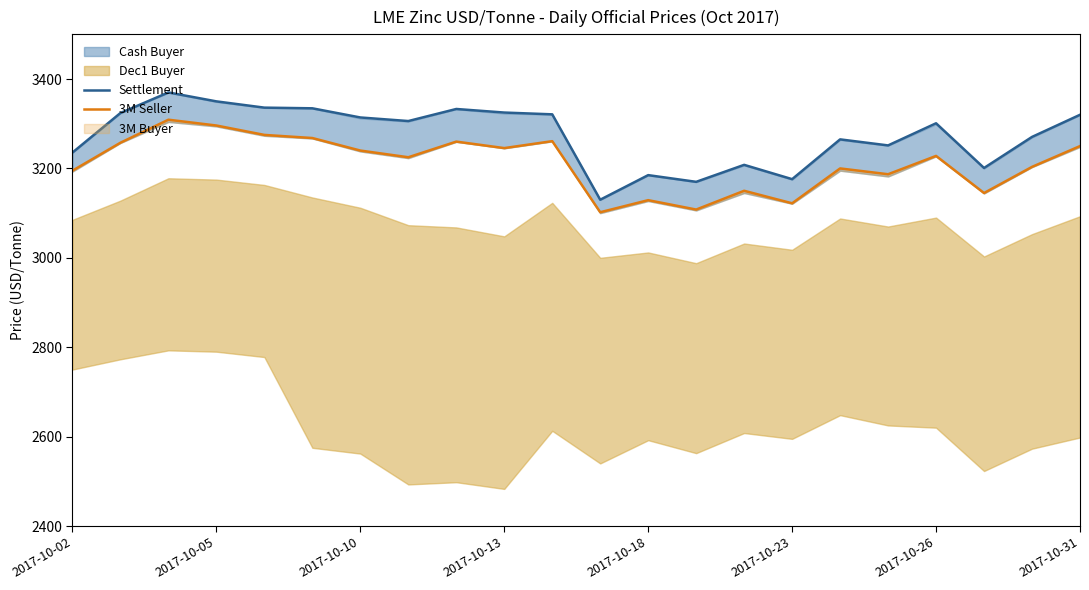

What is the lowest value of the Settlement series?

3130.0